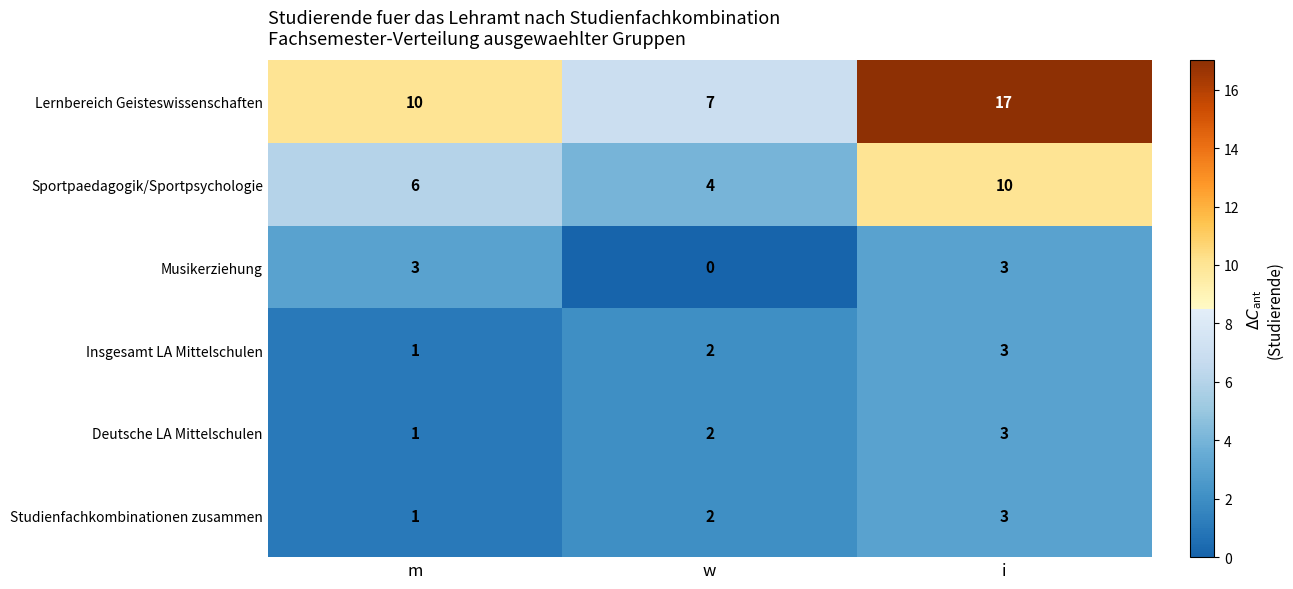

What is the lowest value of the Sportpaedagogik/Sportpsychologie series?

4